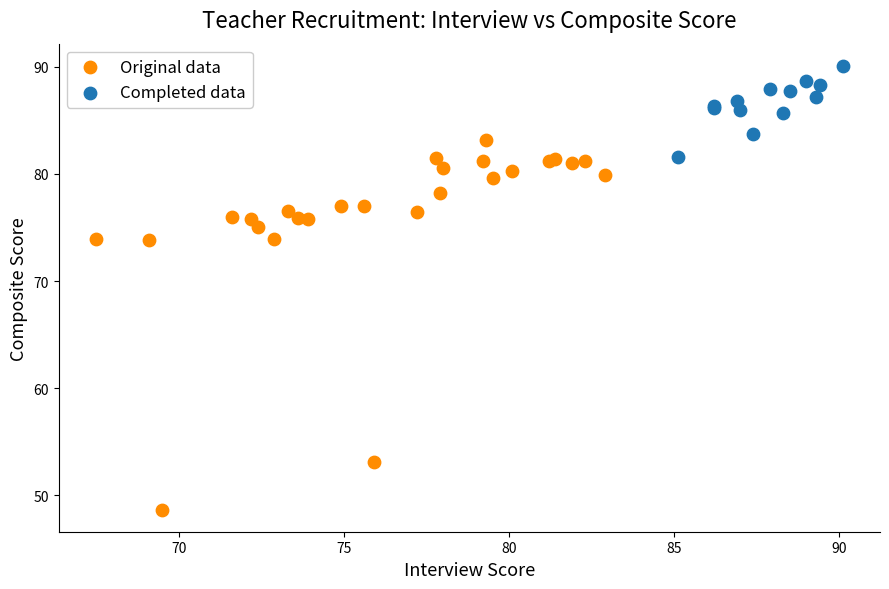

Which series has the largest Y range (max minus min)?

Original data